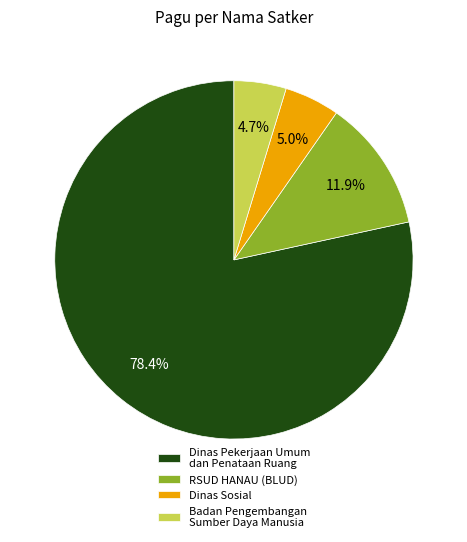

Does Dinas Sosial account for over 50% of the chart?

No